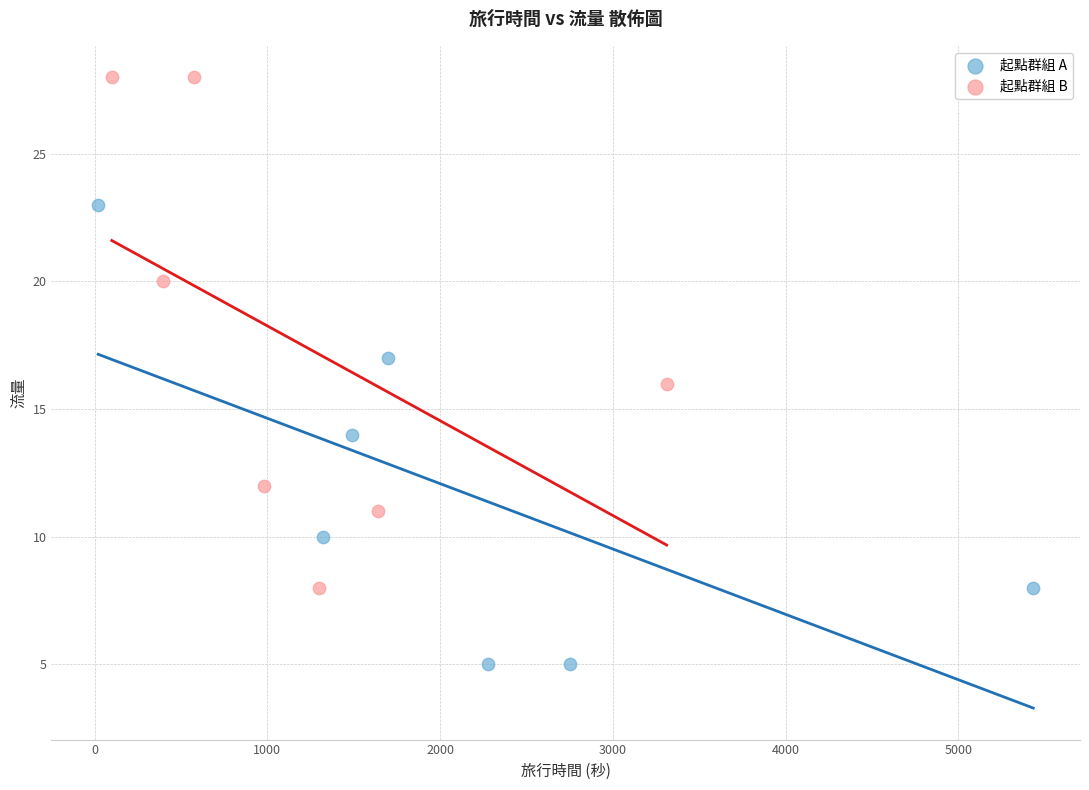

Which series contains the highest Y value?

起點群組 B